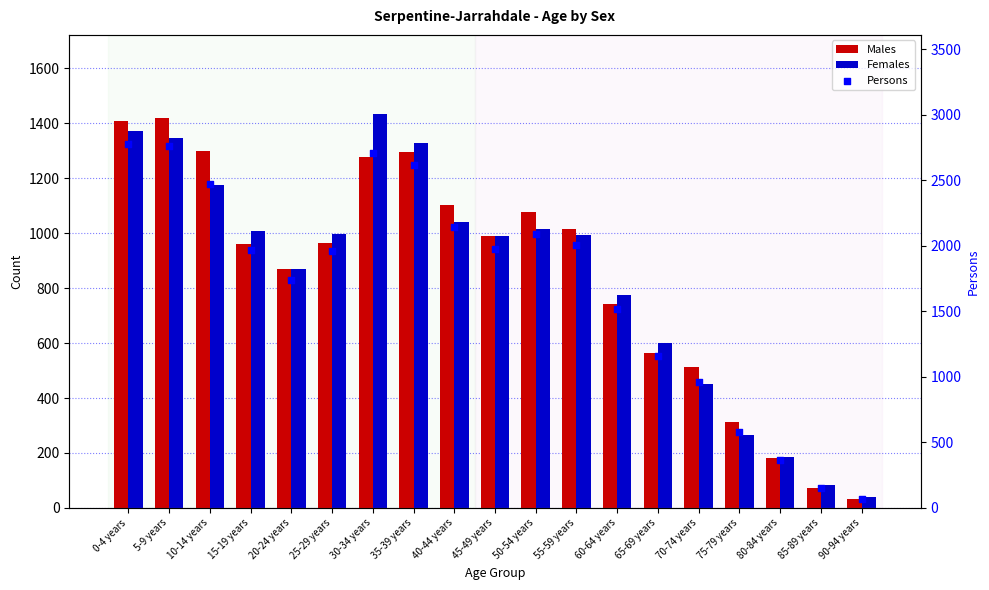

Which series contains the highest Y value?

Persons